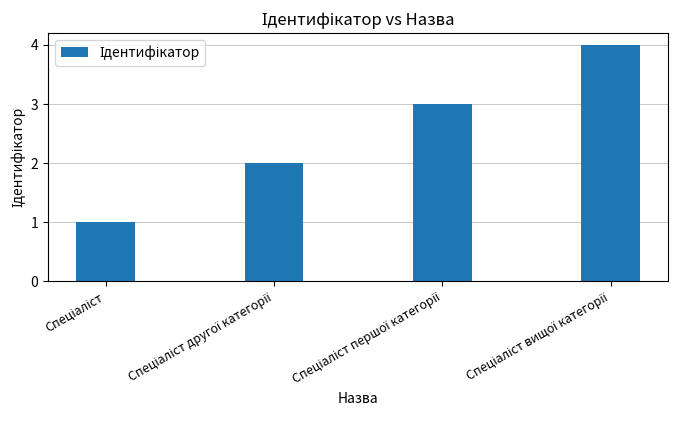

What is the sum of all values?

10